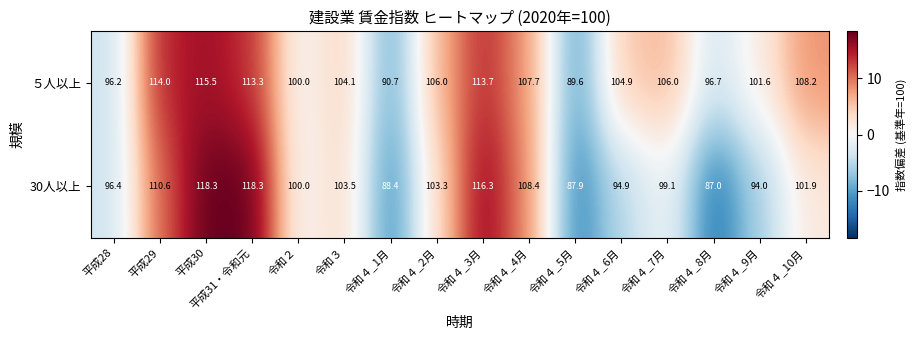

Is the value of 30人以上 at 令和３ greater than the value of ５人以上 at 平成28?

Yes